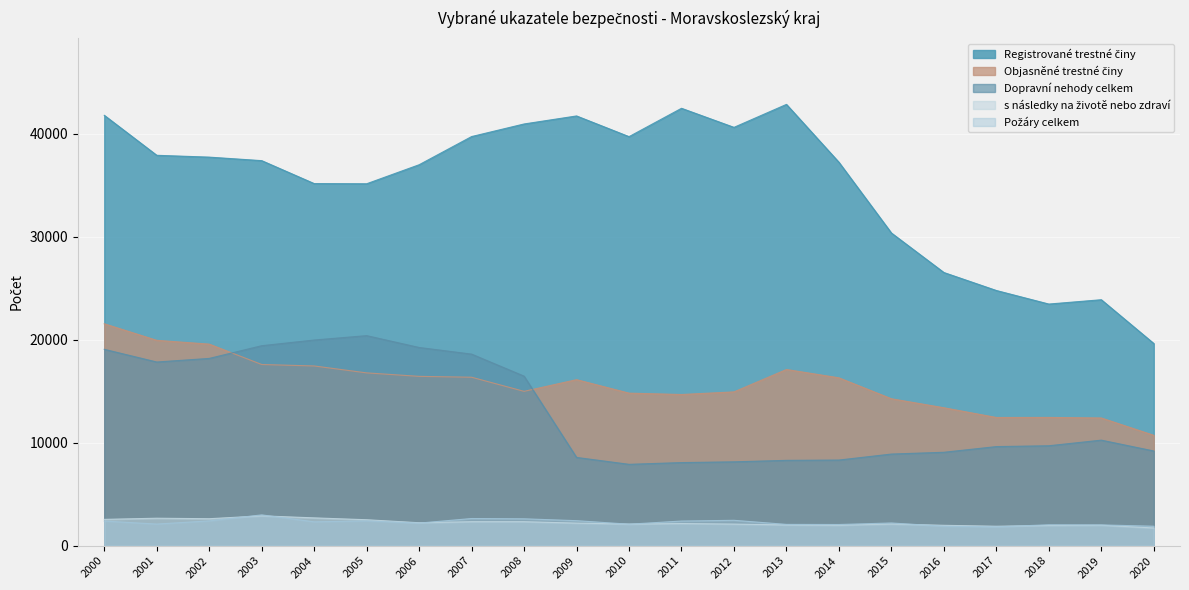

Between 2011 and 2013, which is larger?

2013